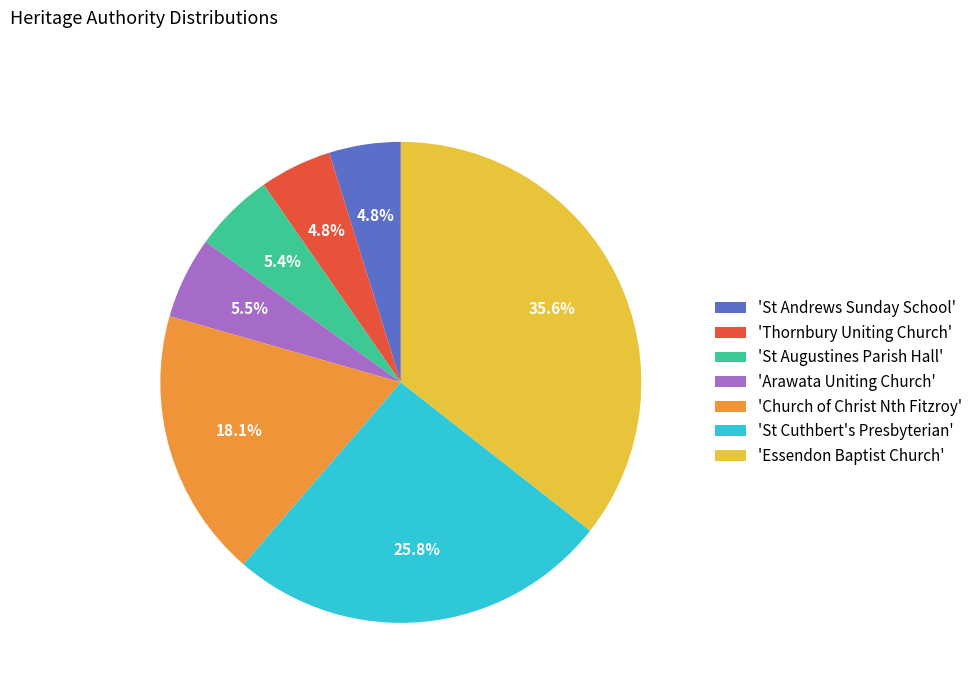

Is 'Church of Christ Nth Fitzroy' the majority of the pie?

No